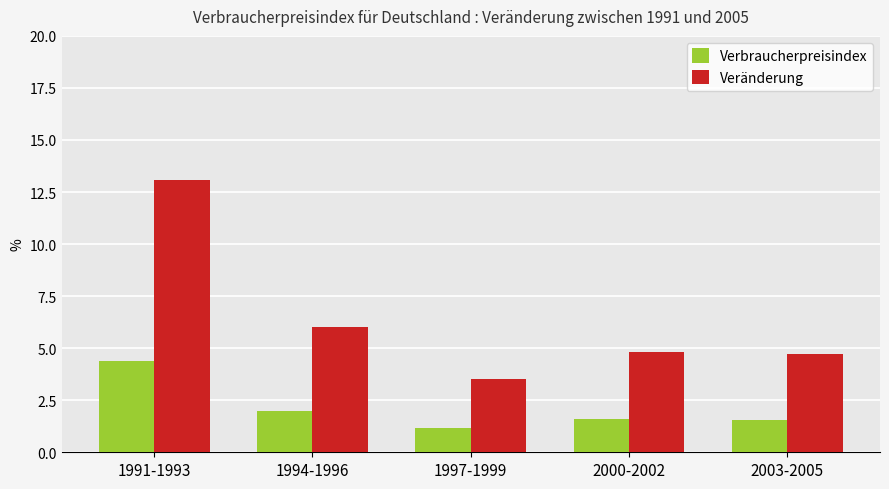

Reading right to left, list all the values displayed in this chart.

Verbraucherpreisindex: 2003-2005=1.6	2000-2002=1.6	1997-1999=1.2	1994-1996=2.0	1991-1993=4.4
Veränderung: 2003-2005=4.7	2000-2002=4.8	1997-1999=3.5	1994-1996=6.0	1991-1993=13.1